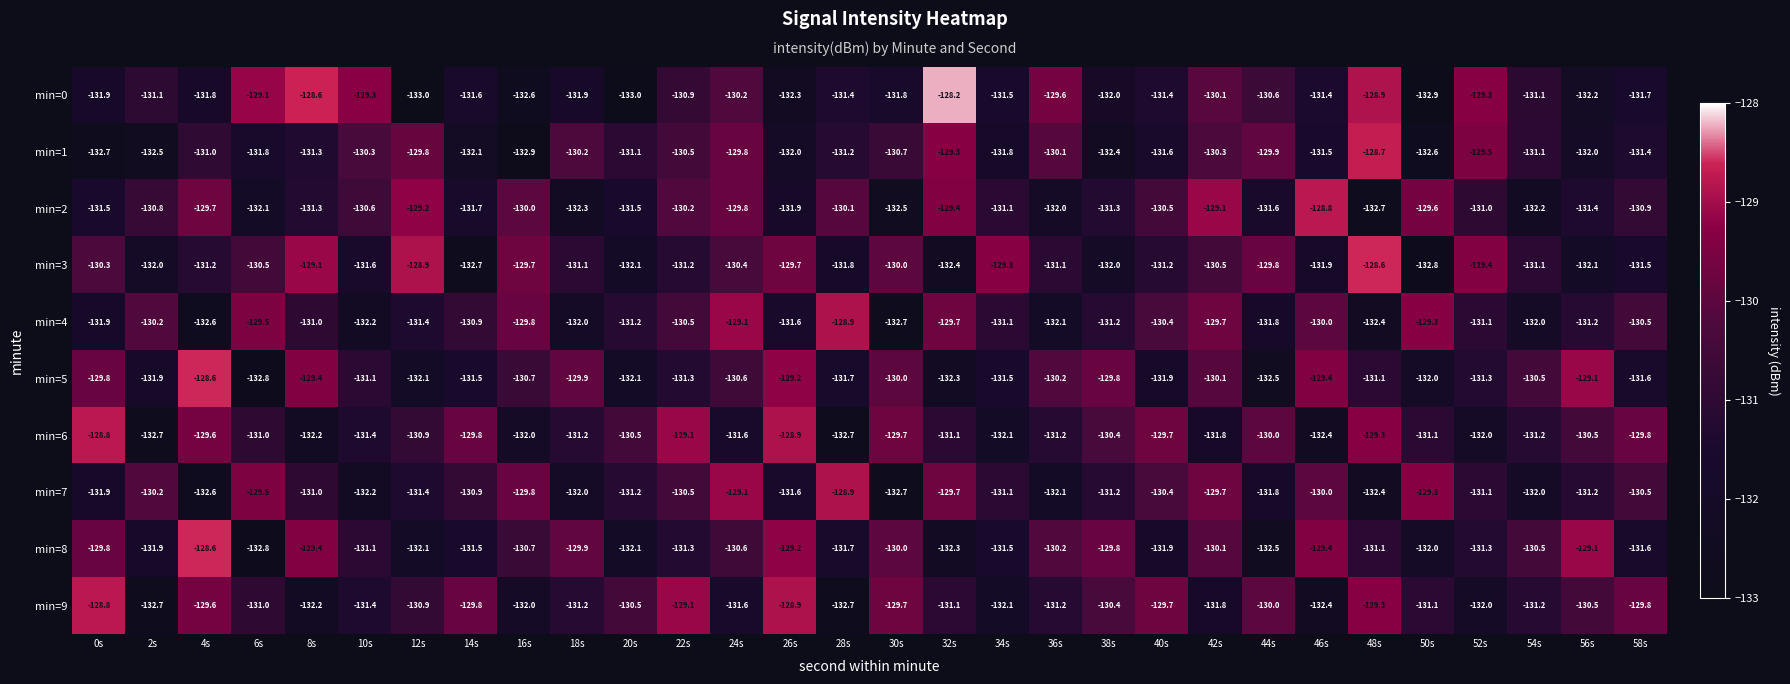

Is it true that min=3 equals -131.2 at 40s?

True